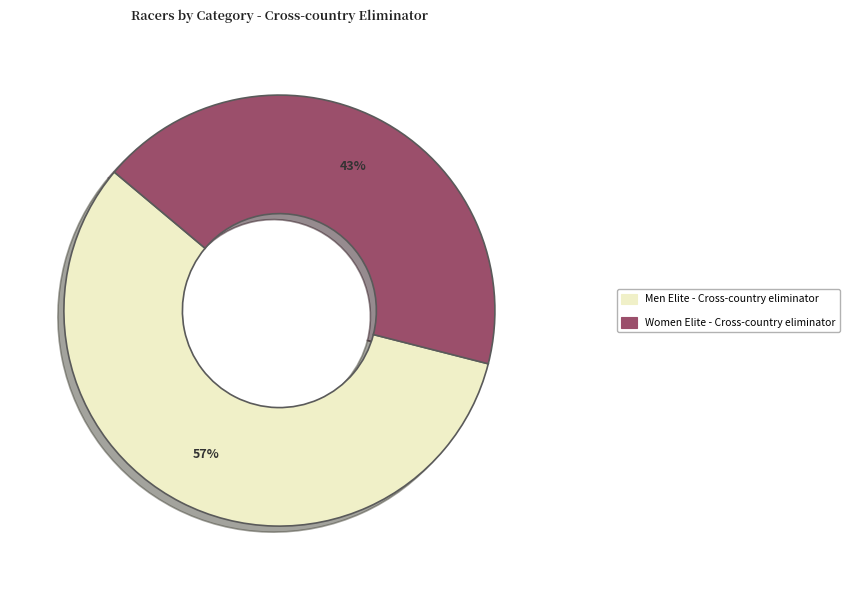

What is the majority slice?

Men Elite - Cross-country eliminator